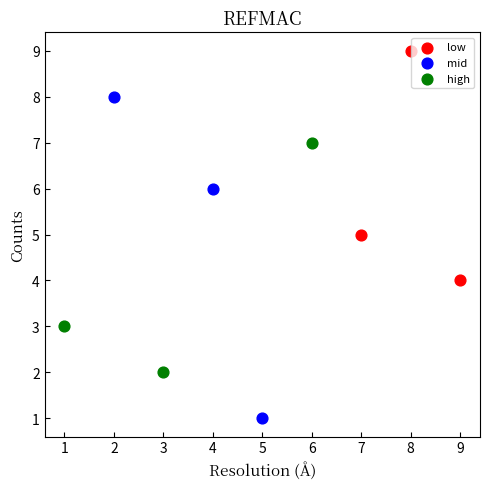

What are all the series names shown in the legend?

low, mid, high